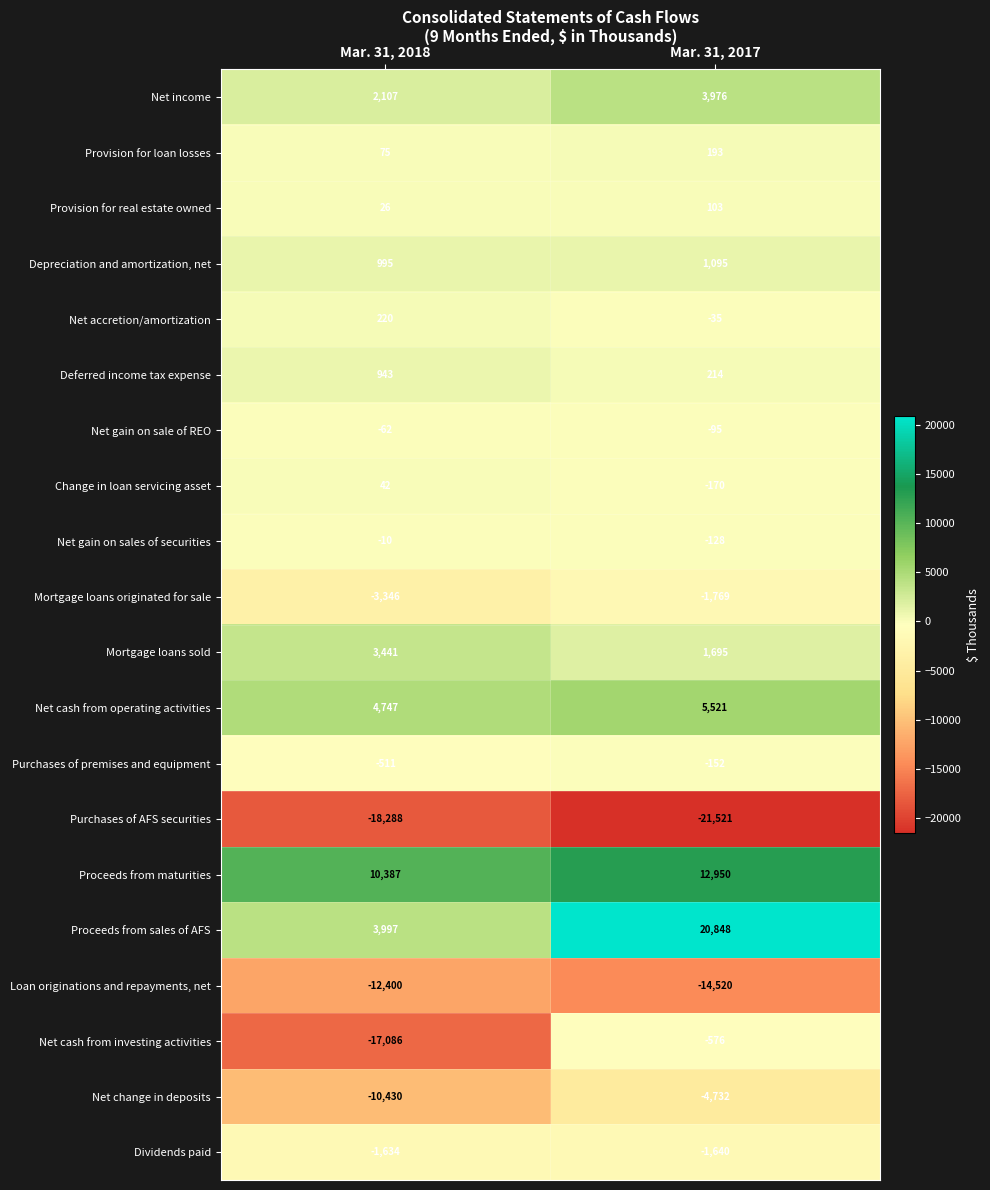

What is the minimum value shown in the chart?

-21521